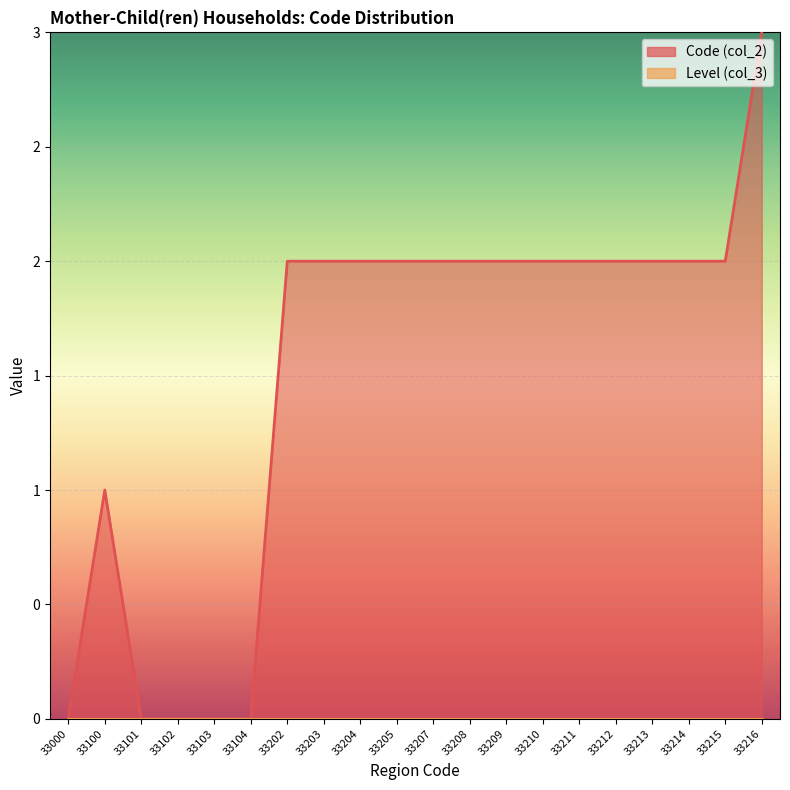

True or false: the data shows 3 at 33216.

True